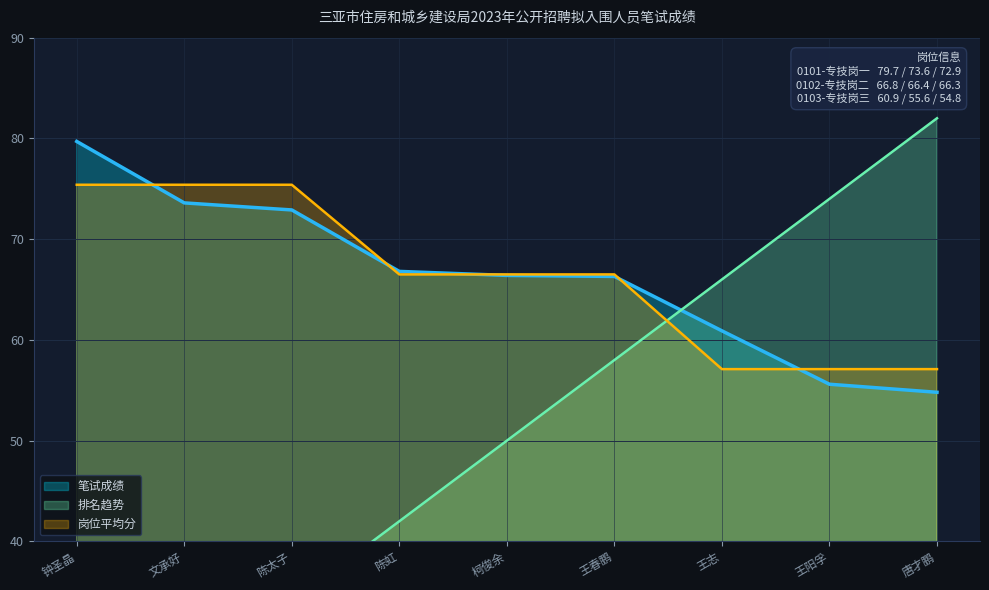

At which label does 序号 first exceed 50?

王春鹏